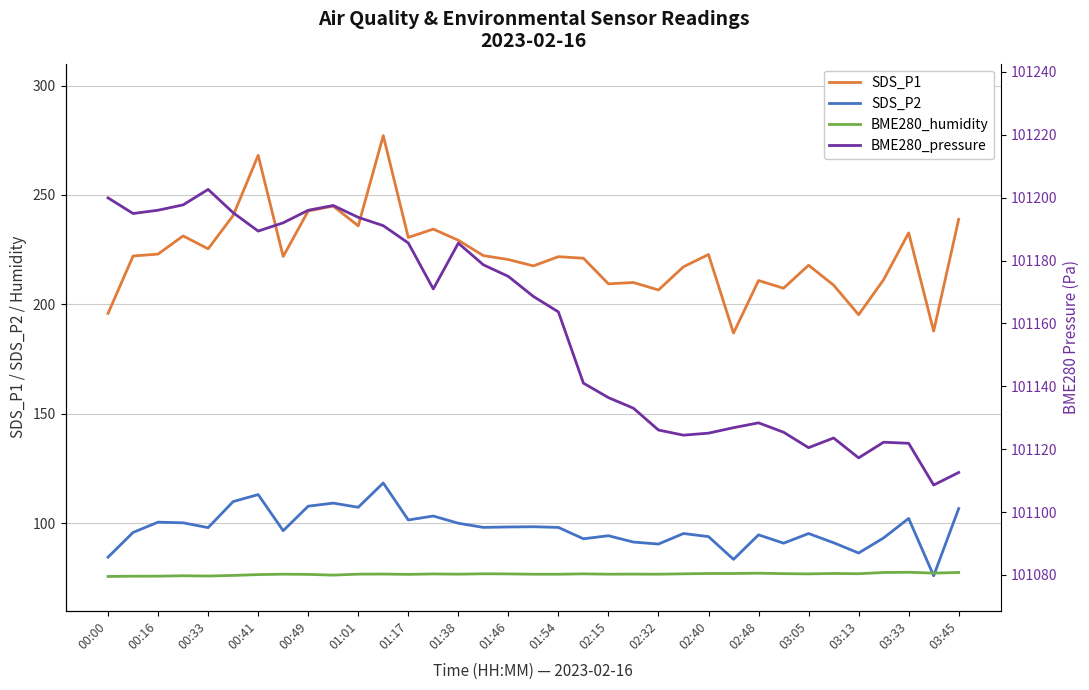

How many series are shown in this chart?

4